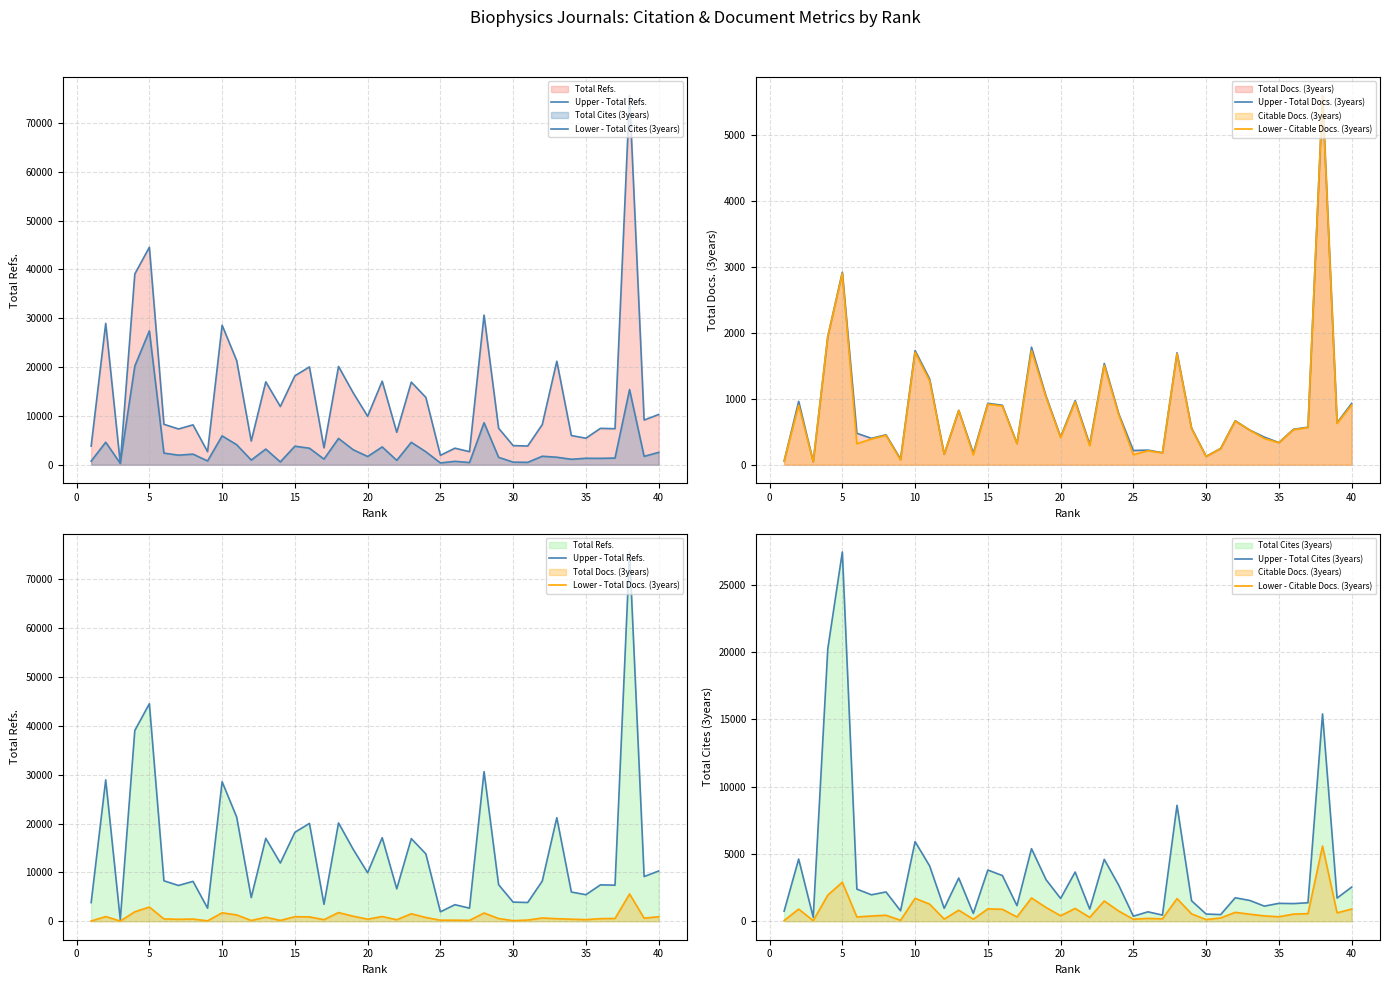

What is the maximum value for Upper - Total Cites (3years)?

27420